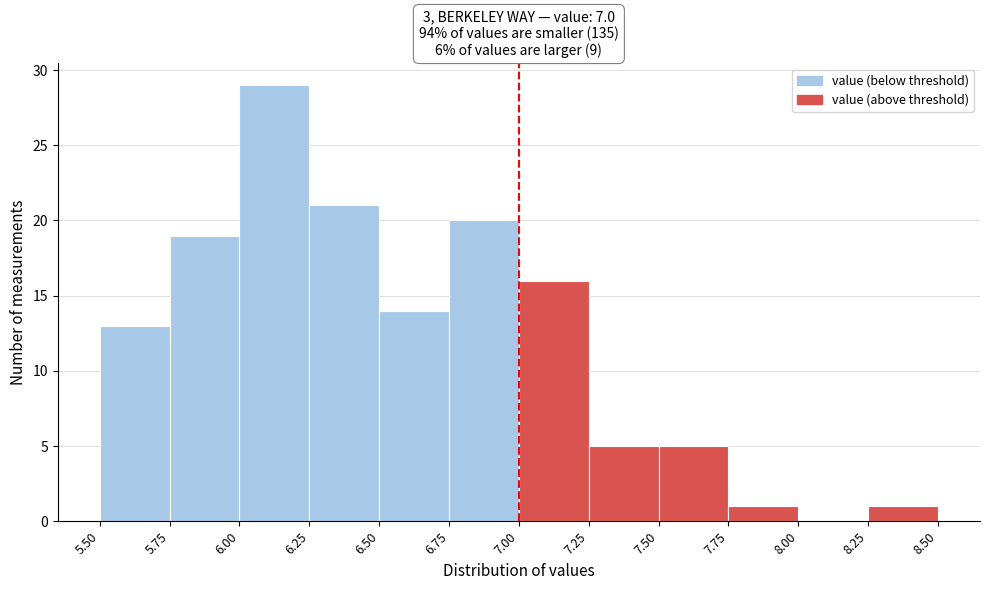

How tall is the bar that spans 8.25 to 8.50 on the x-axis? The values are not printed on the chart, so give them approximately, as read against the axis.

1